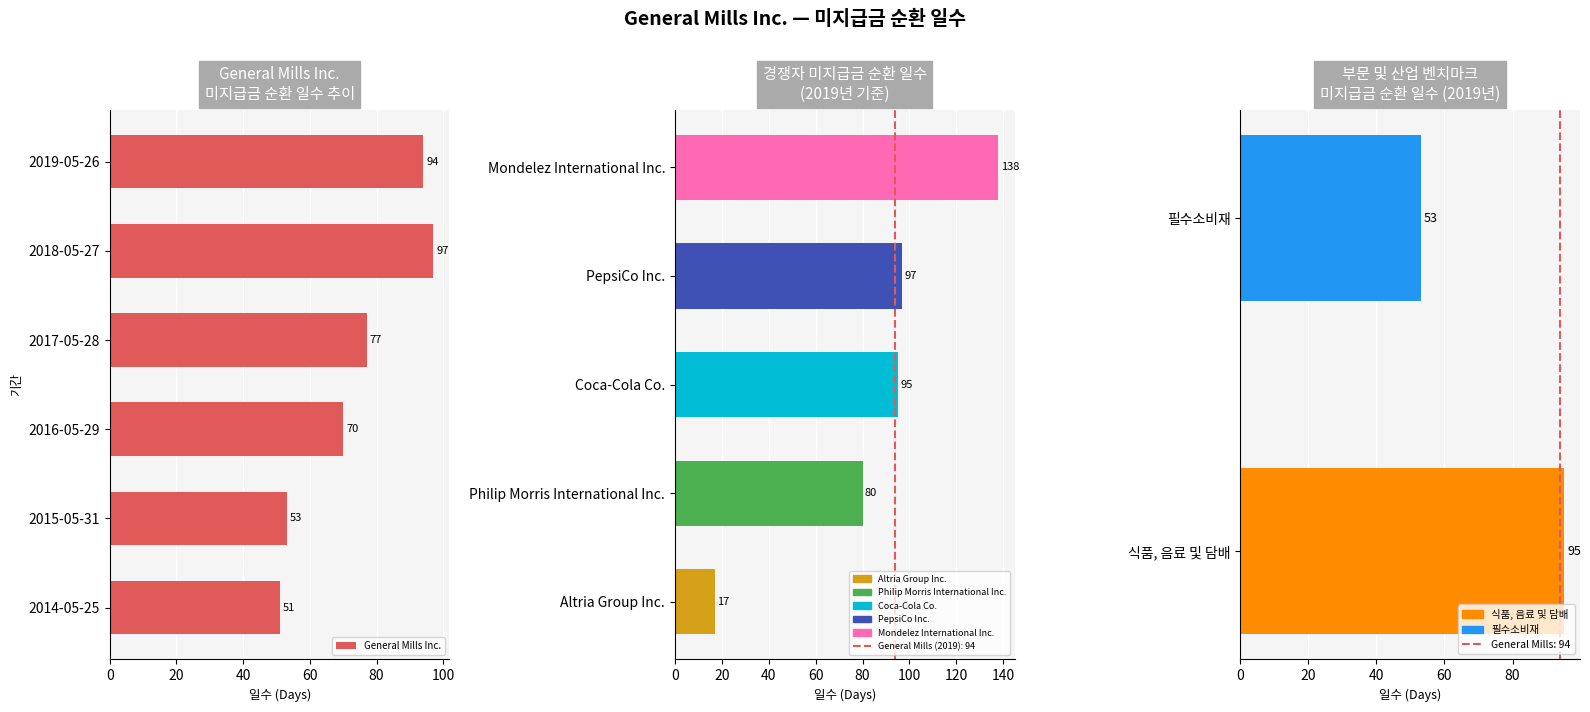

Does the chart contain any negative values?

No